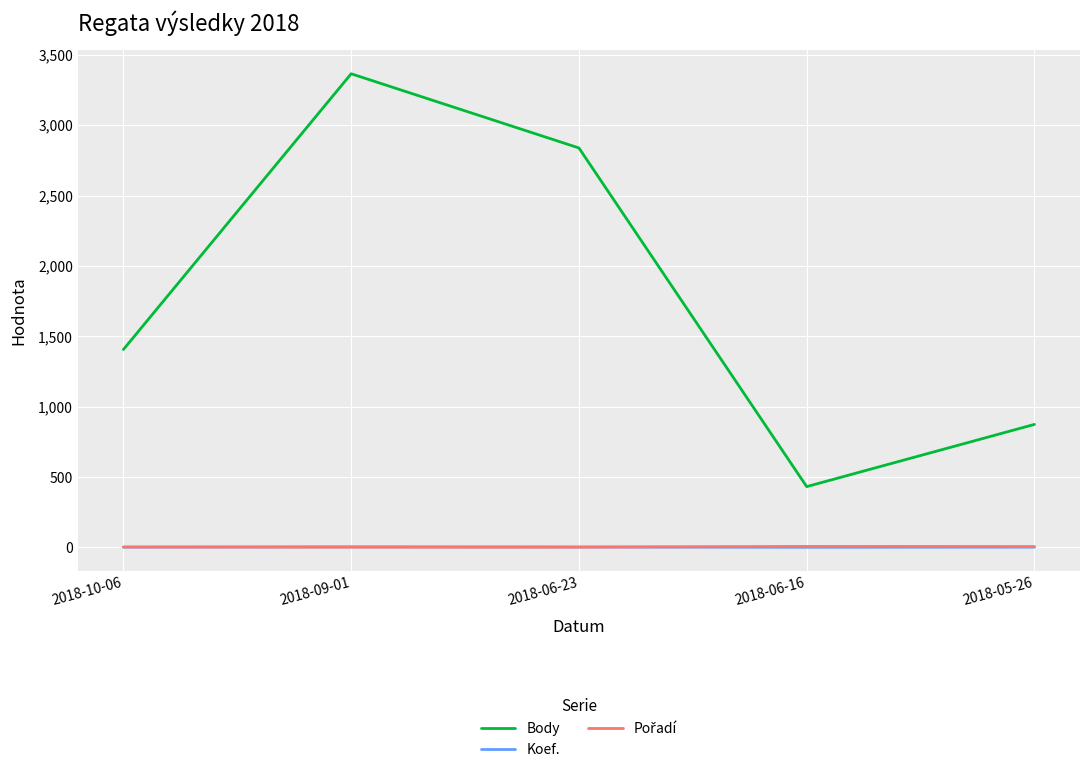

What is the greatest value displayed?

3365